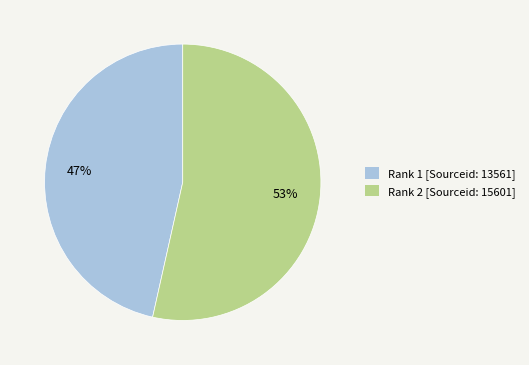

To the nearest percent, what percentage of the pie is Rank 1 [Sourceid: 13561]?

47%